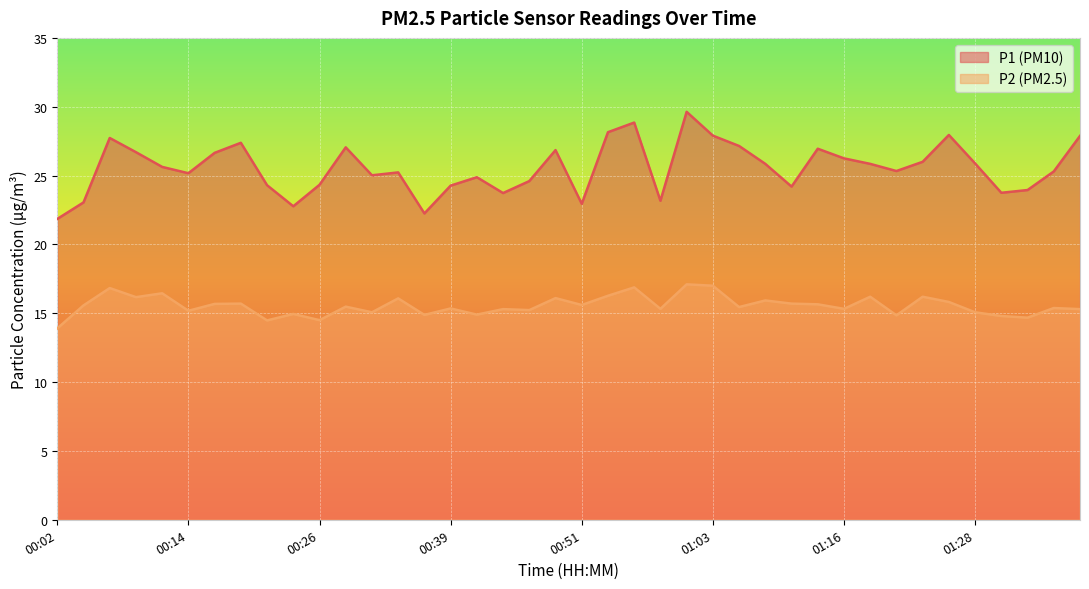

Between 00:41 and 00:56, which series saw the biggest shift?

P1